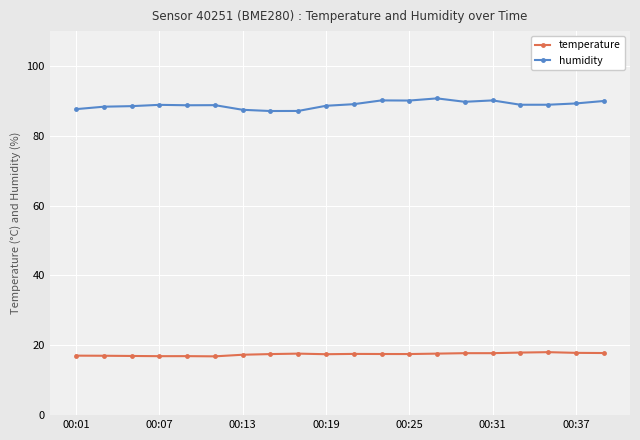

What is the value of the humidity point at the 3rd from the left?

88.5